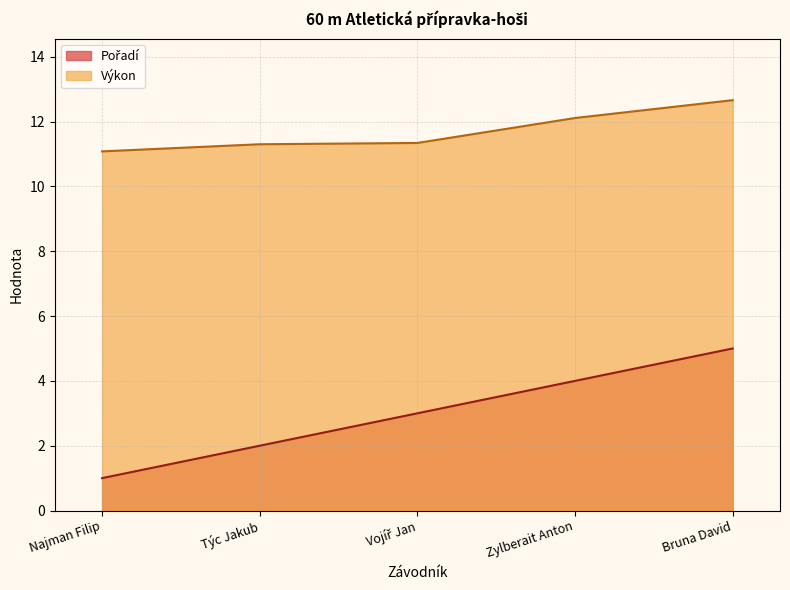

Is it true that Pořadí equals 2.0 at Týc Jakub?

True